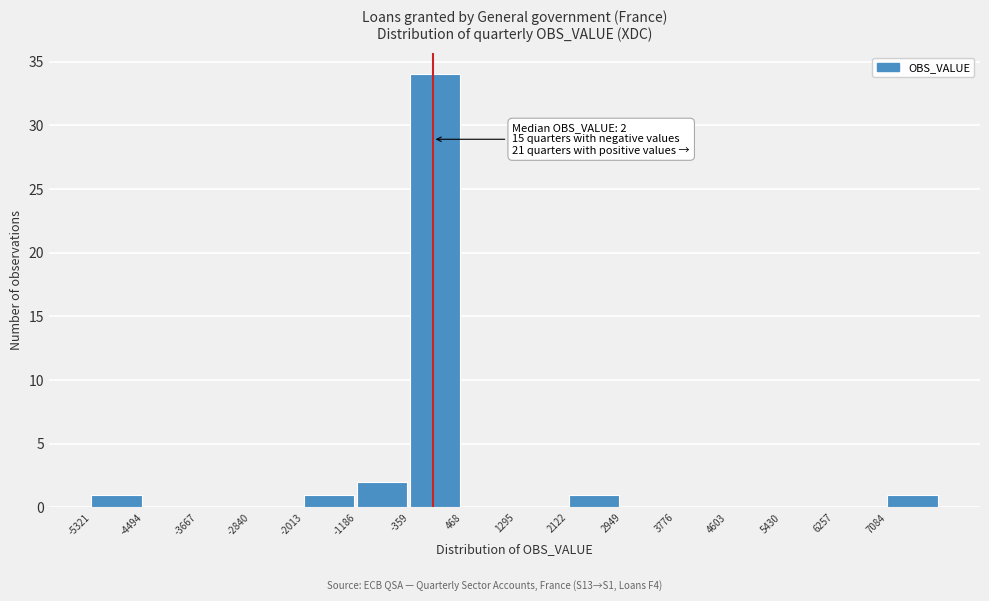

Over which range of the x-axis is the bar tallest?

-400 to 500